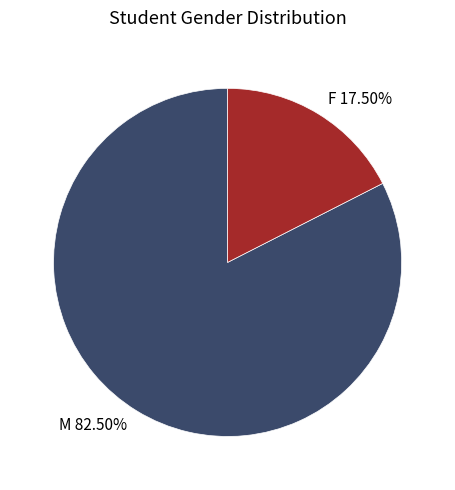

Approximately how many times larger is the value at M compared to F?

4.7